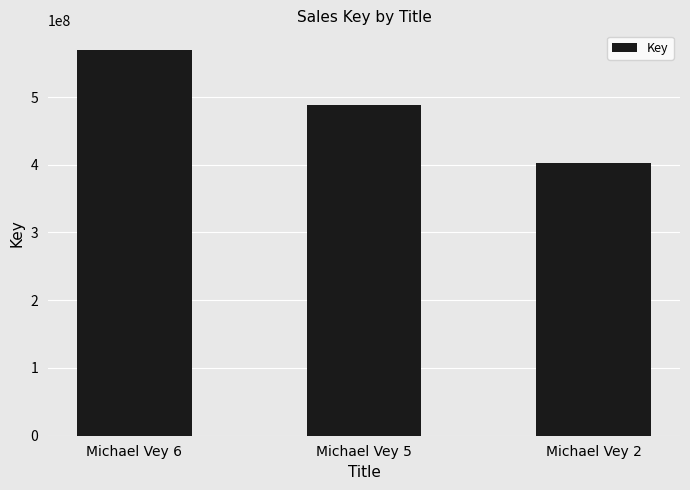

Count the number of categories in the chart.

3